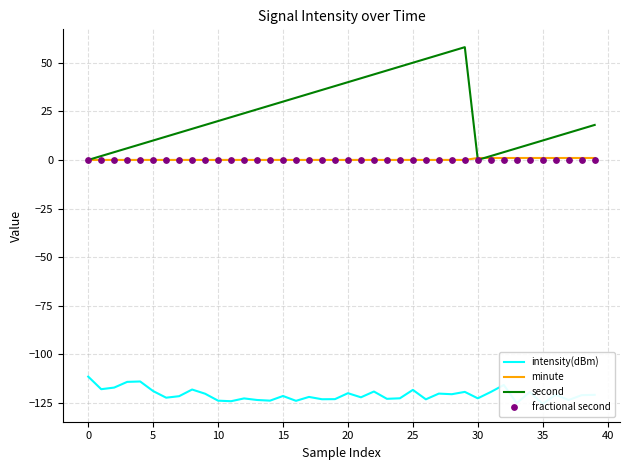

What are all the series names shown in the legend?

intensity(dBm), minute, second, fractional second